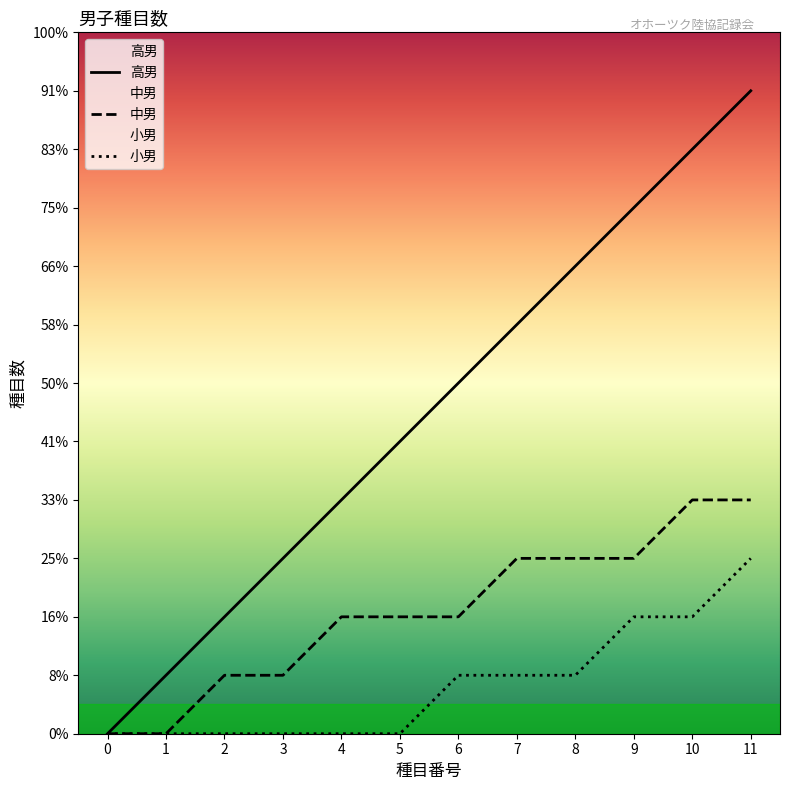

True or false: 小男 and 高男 intersect in this chart.

False